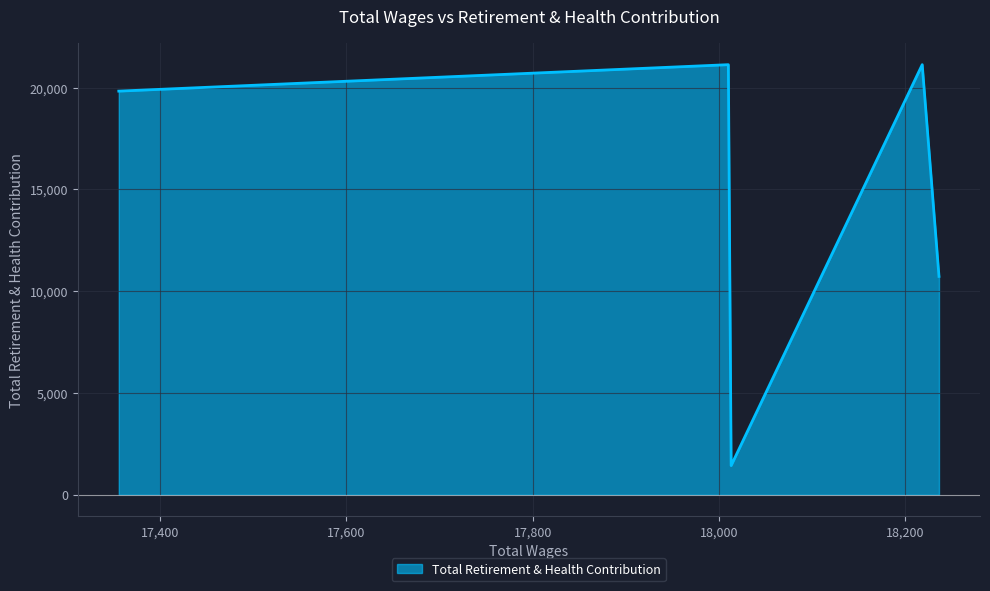

What is the maximum value shown in the chart?

21131